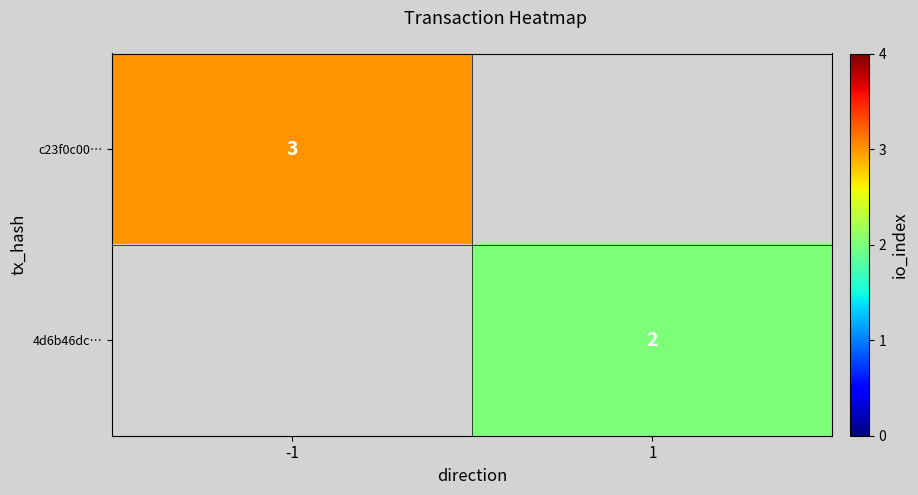

How many distinct data groups are displayed?

2